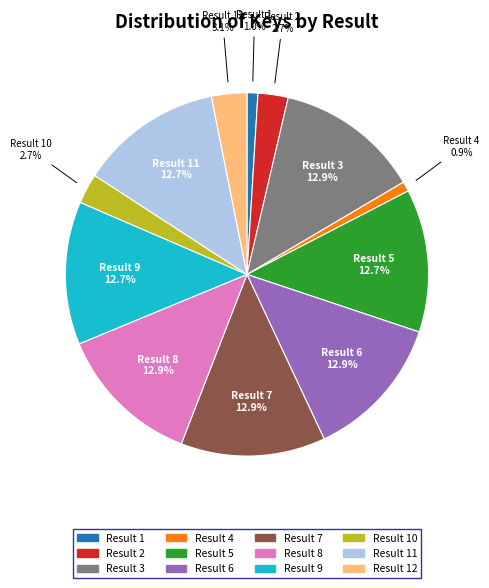

Is there a majority slice in this chart?

No